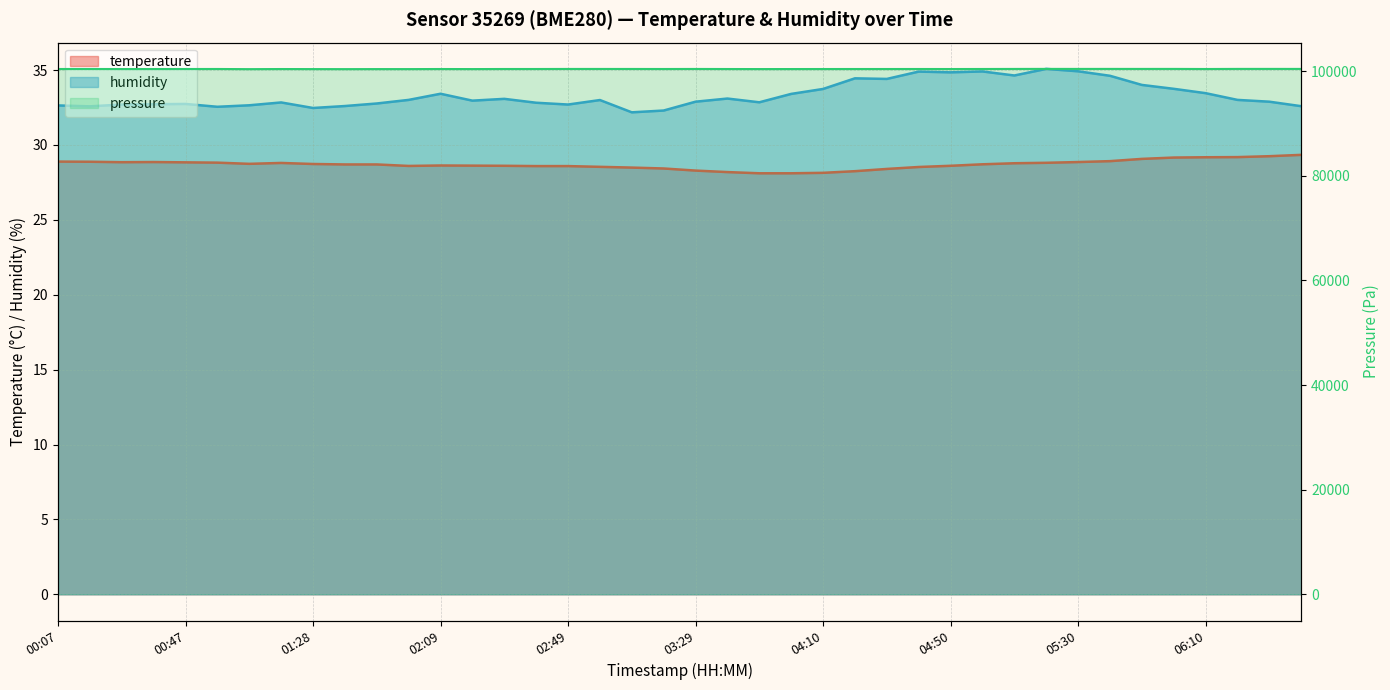

What is the maximum value for humidity?

35.1